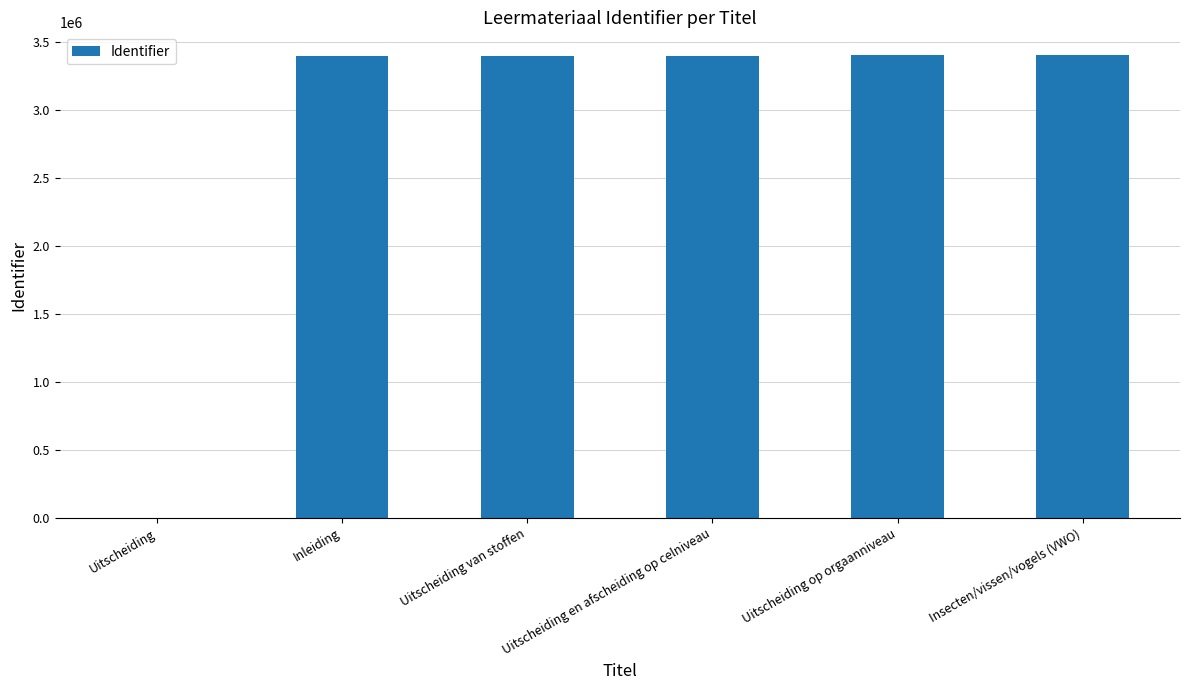

Are the bars horizontal?

No